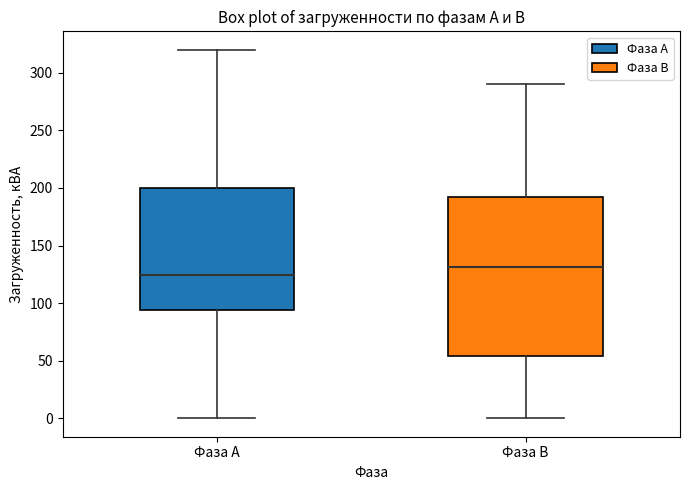

Comparing the boxes themselves (not the whiskers), which one is the tallest?

Фаза В